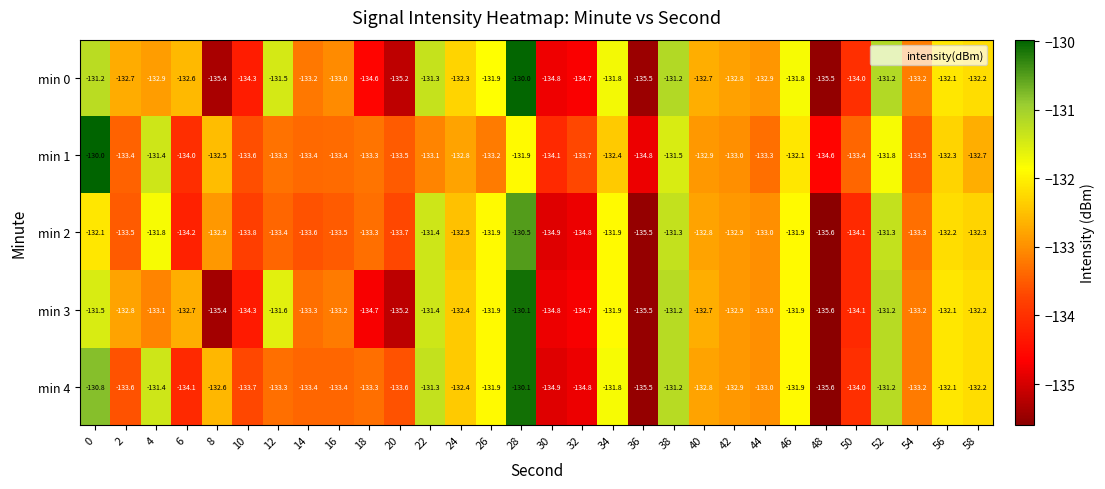

What is the difference between the min 1 values at 54 and 38?

2.0